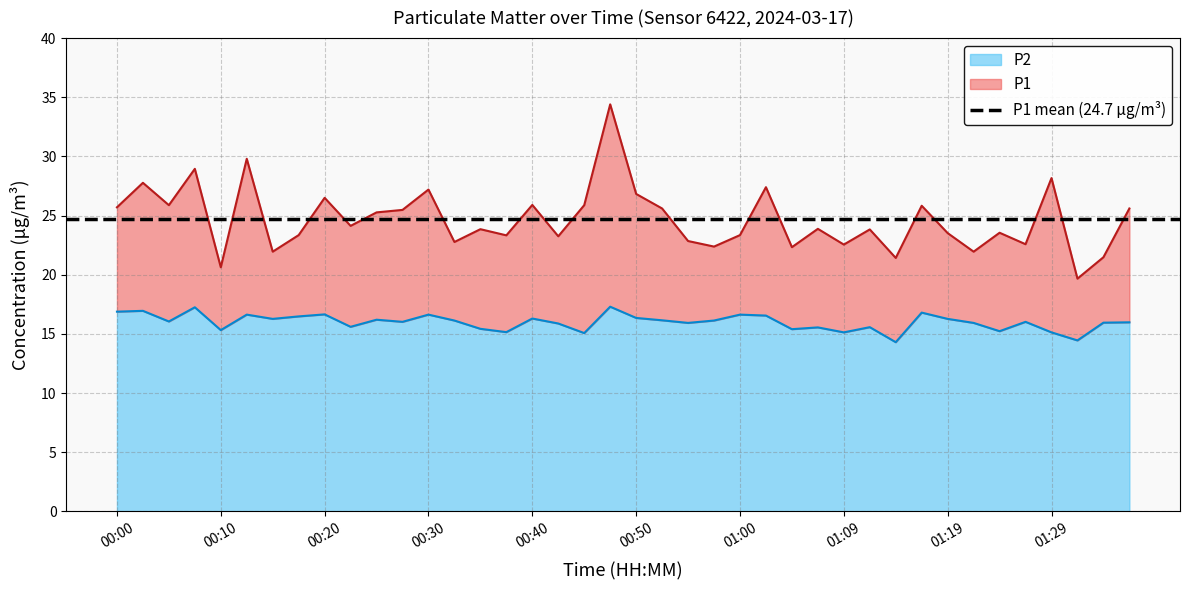

What is the sum of the P2 values at 00:03 and 00:28?

33.0